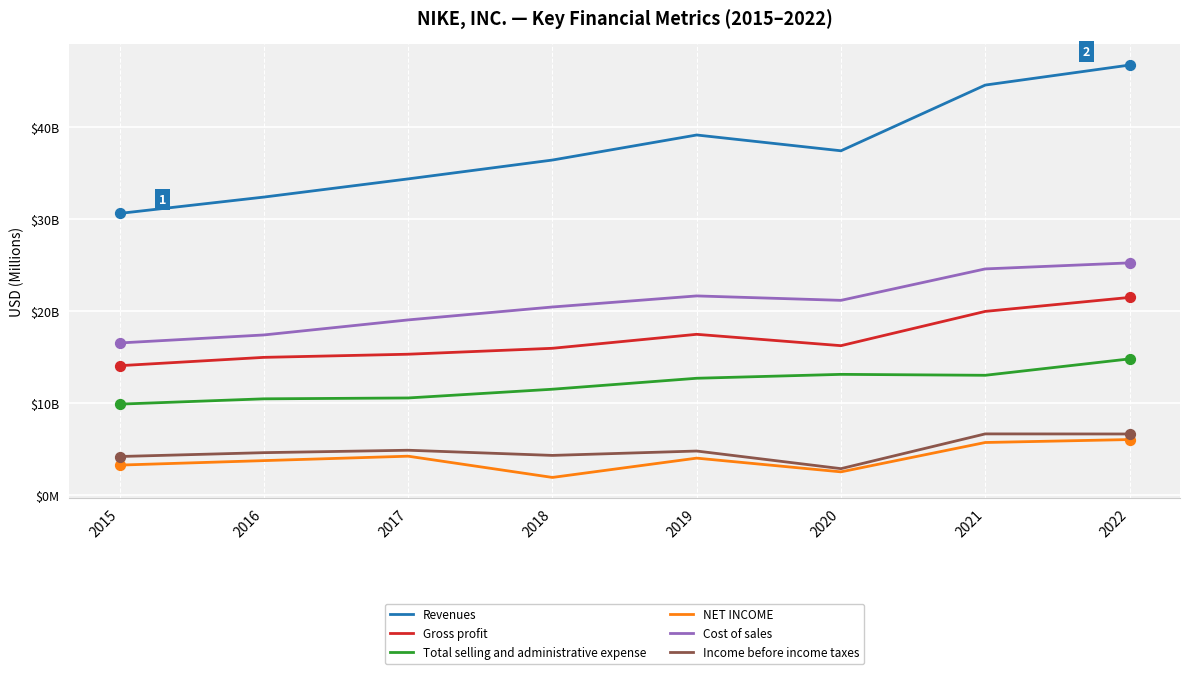

What is the total value across all series at 2018?

90563